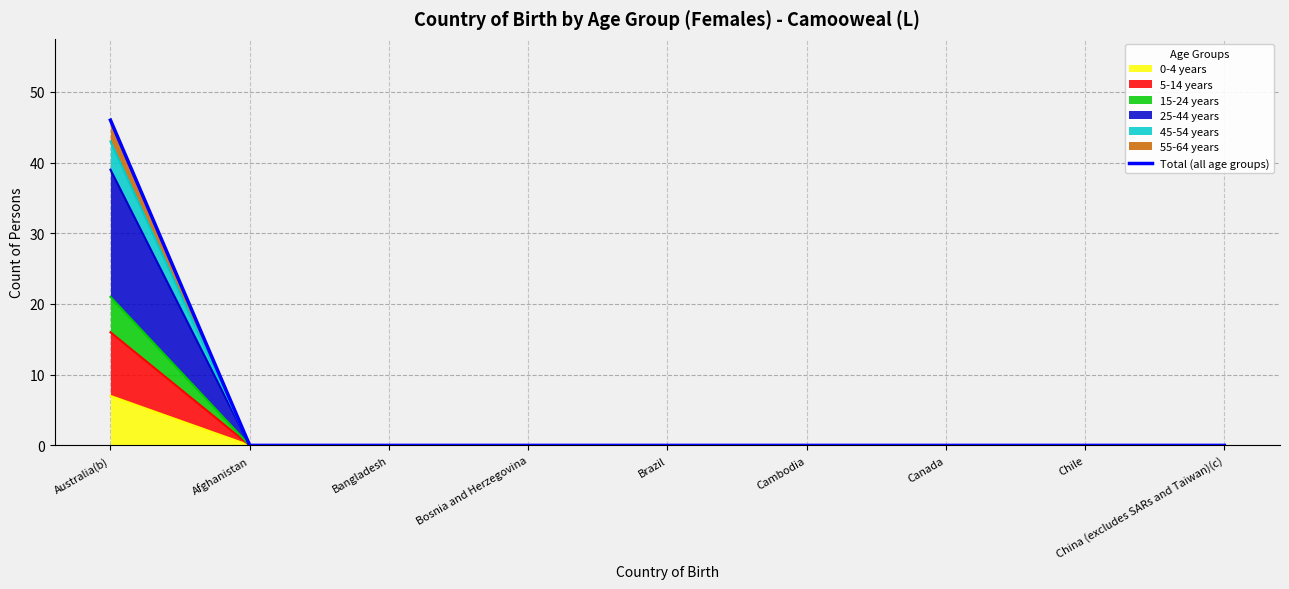

What is the difference between the maximum and second lowest values?

46